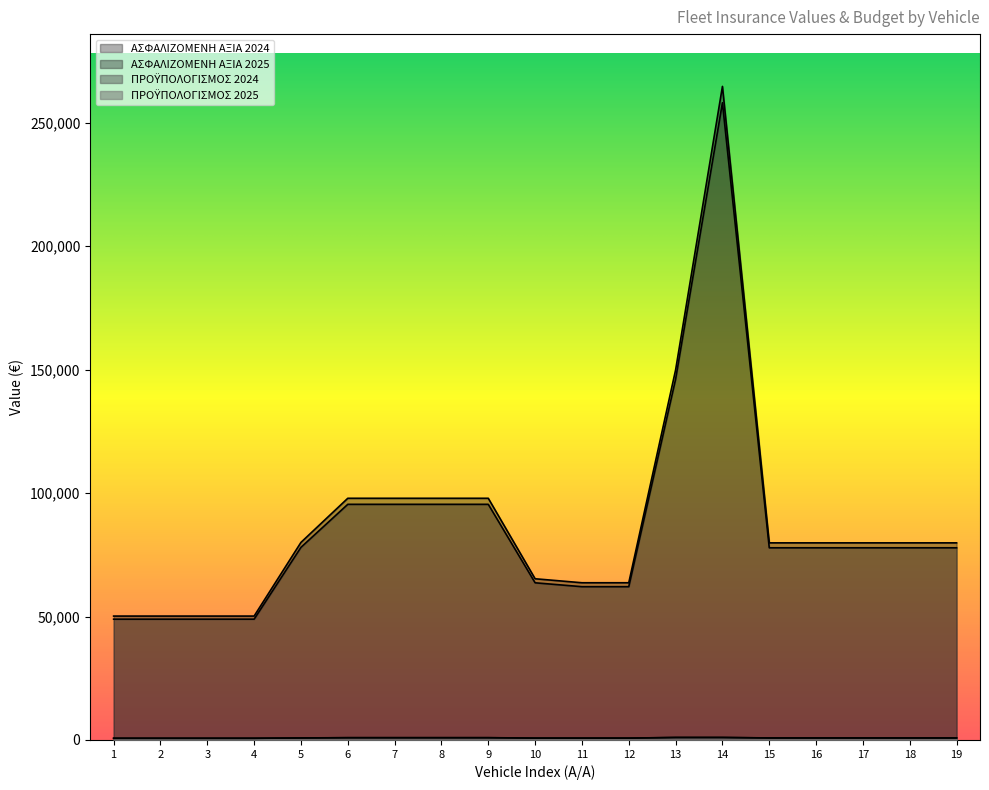

Reading left to right, extract all data points from this chart.

ΑΣΦΑΛΙΖΟΜΕΝΗ ΑΞΙΑ 2024: 50193.0	50193.0	50193.0	50193.0	80042.6	97914.4	97914.4	97914.4	97914.4	65307.9	63691.9	63691.9	149916.0	264771.0	79852.5	79852.5	79852.5	79852.5	79852.5
ΑΣΦΑΛΙΖΟΜΕΝΗ ΑΞΙΑ 2025: 48938.2	48938.2	48938.2	48938.2	78041.6	95466.5	95466.5	95466.5	95466.5	63675.2	62099.6	62099.6	146168.1	258151.7	77856.2	77856.2	77856.2	77856.2	77856.2
ΠΡΟΫΠΟΛΟΓΙΣΜΟΣ 2024: 700.0	700.0	700.0	700.0	825.0	930.0	930.0	930.0	930.0	765.0	760.0	760.0	1020.0	1020.0	825.0	825.0	825.0	825.0	825.0
ΠΡΟΫΠΟΛΟΓΙΣΜΟΣ 2025: 682.5	682.5	682.5	682.5	804.4	906.8	906.8	906.8	906.8	745.9	741.0	741.0	994.5	994.5	804.4	804.4	804.4	804.4	804.4